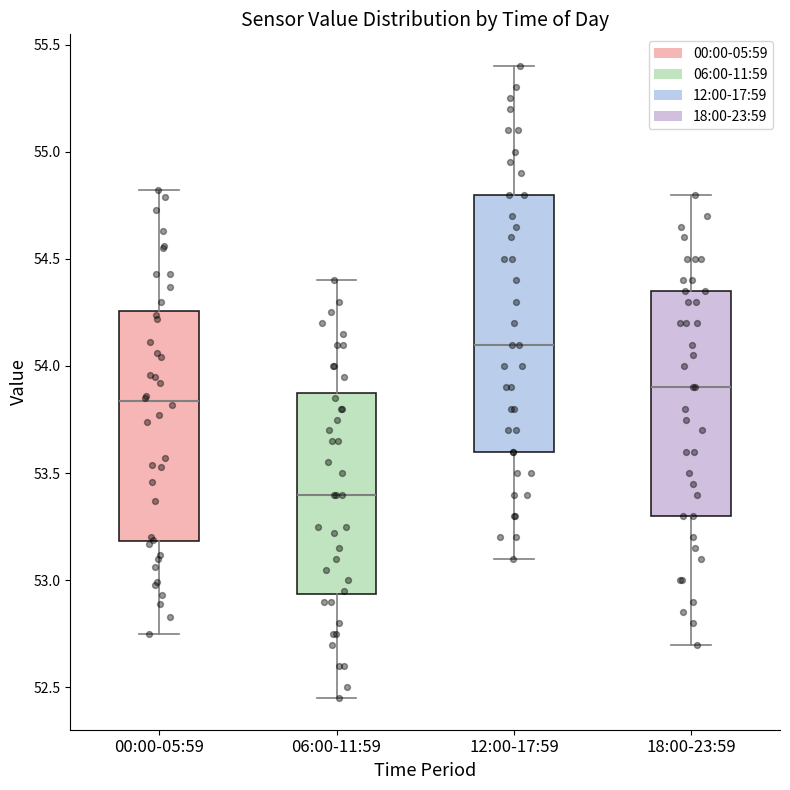

Which box is the tallest, from its lower edge to its upper edge?

12:00-17:59